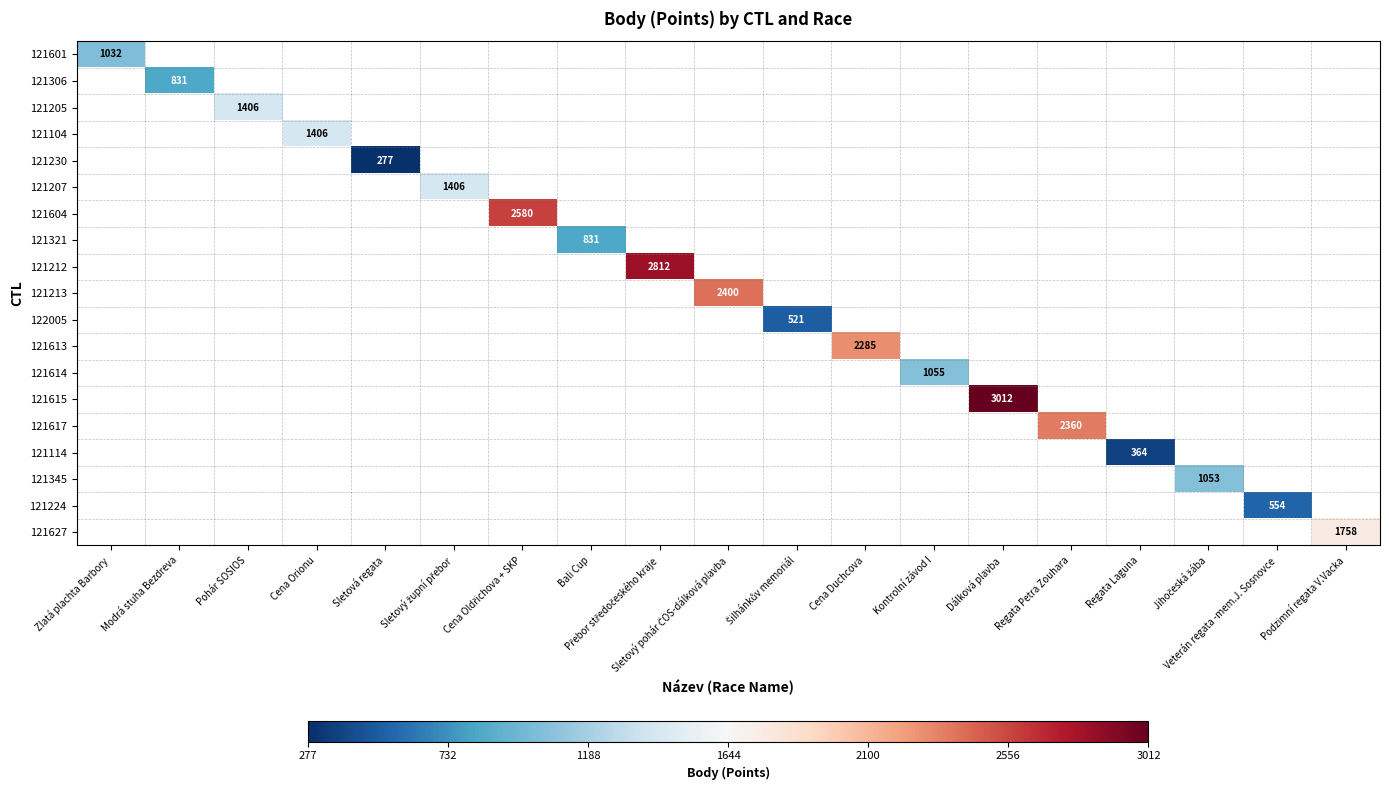

At which category does the chart reach its peak across all series?

Dálková plavba